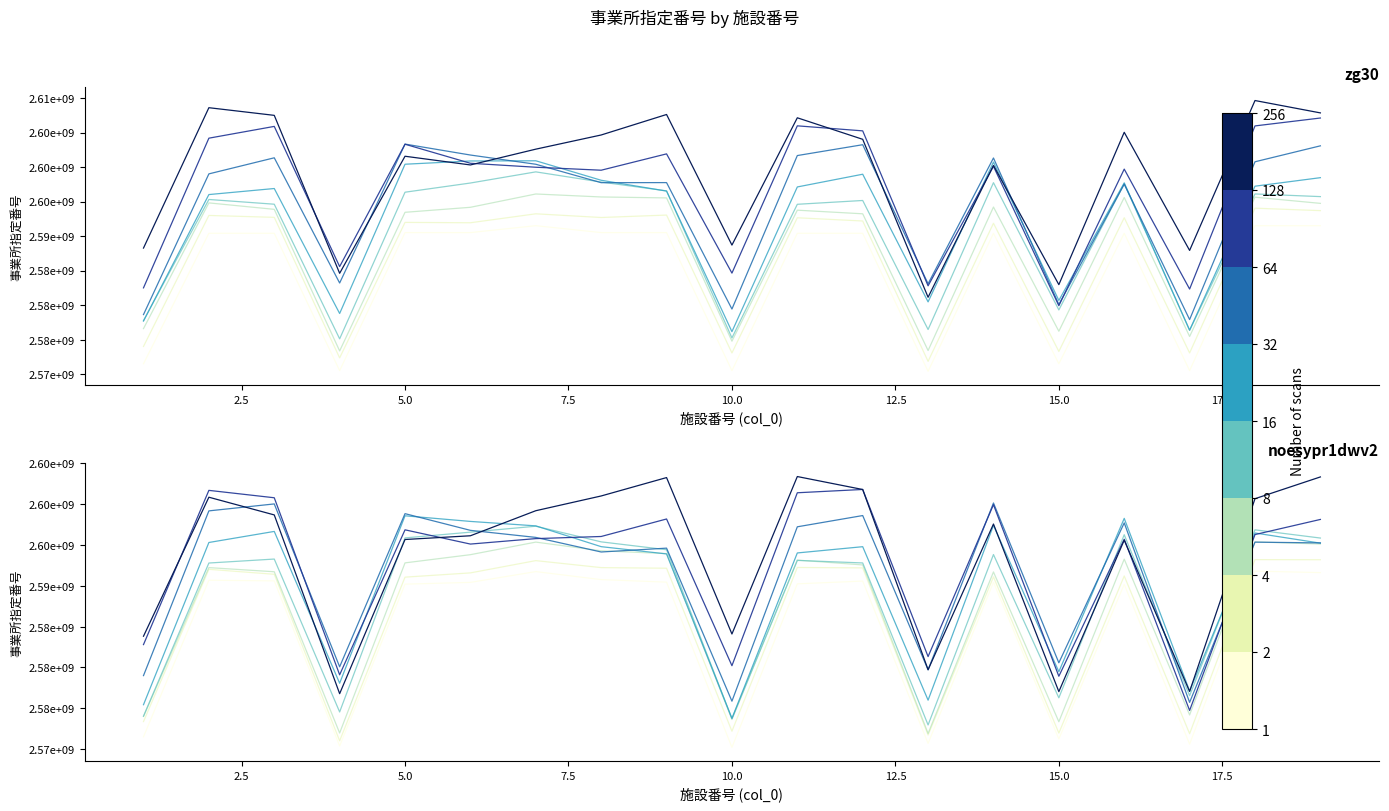

How many data points are above 2590400202?

9